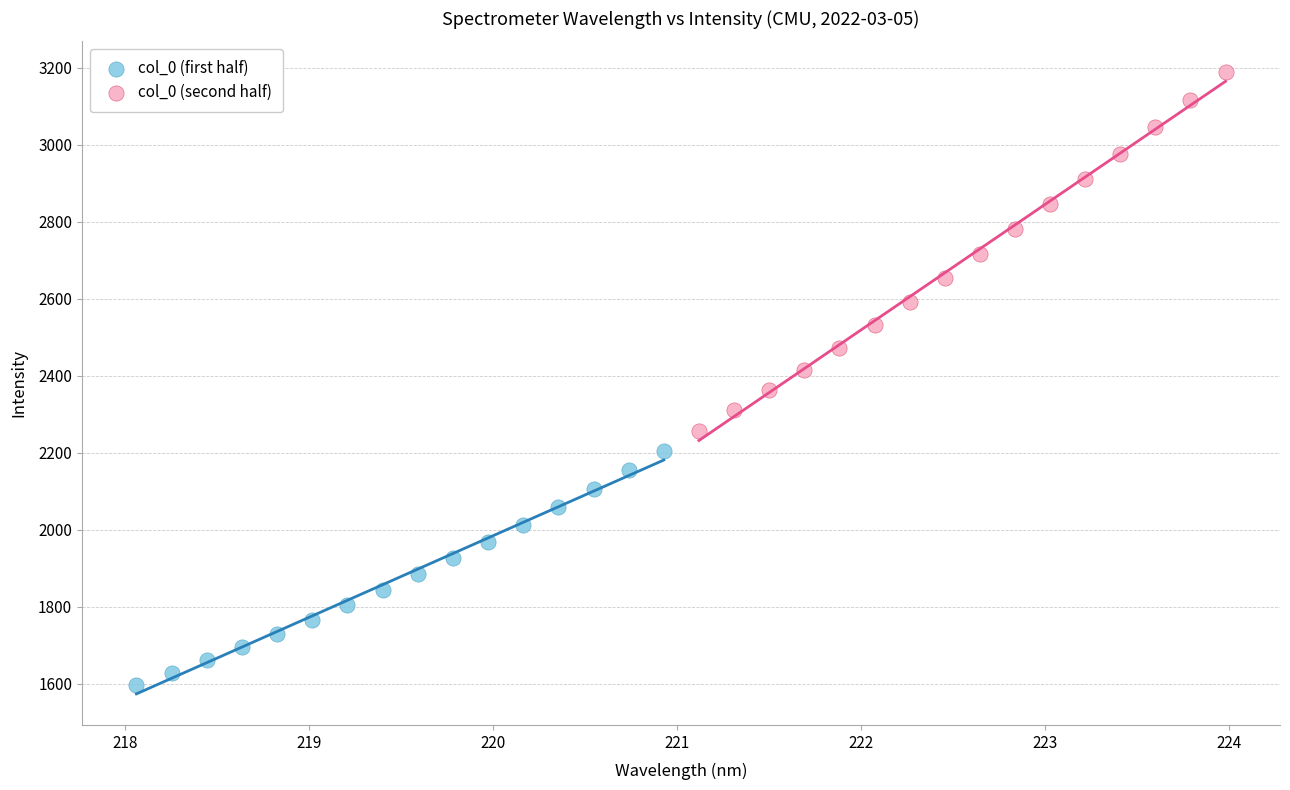

Which series has the largest Y range (max minus min)?

col_0 (second half)